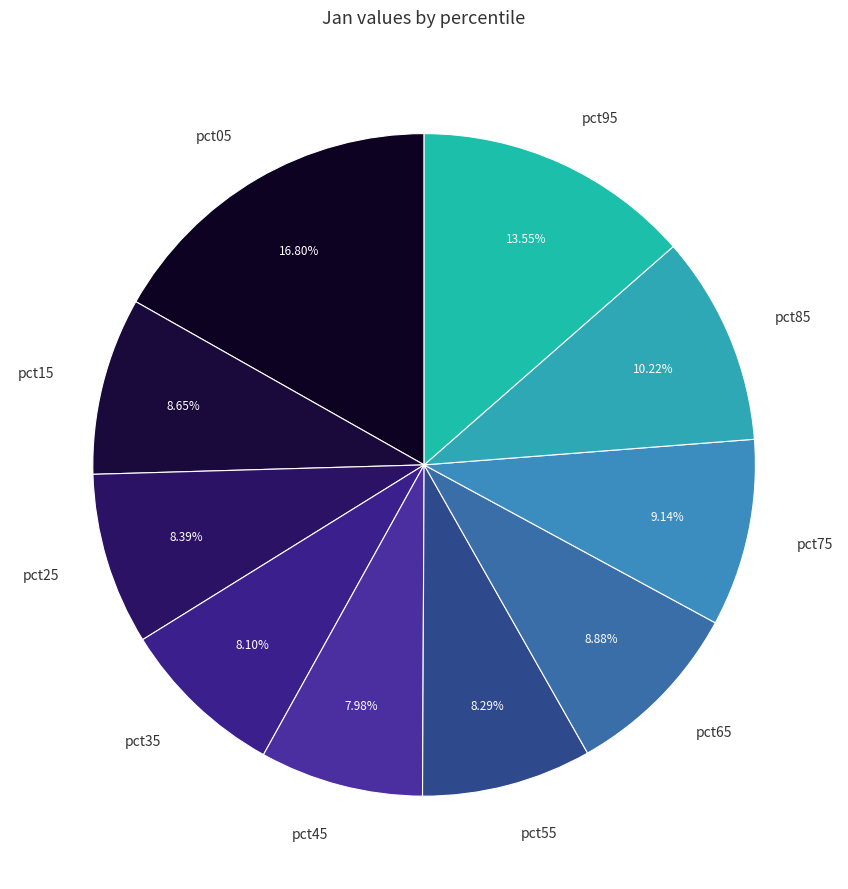

Between pct55 and pct95, which is larger?

pct95